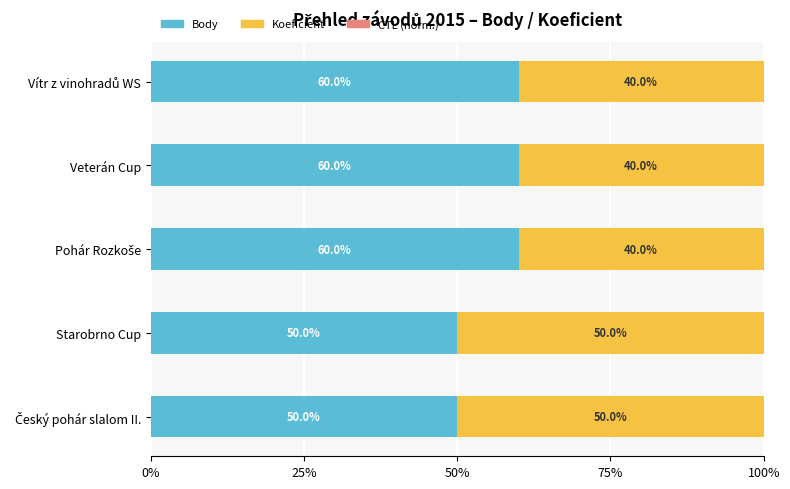

What is the sum of all Body values?

280